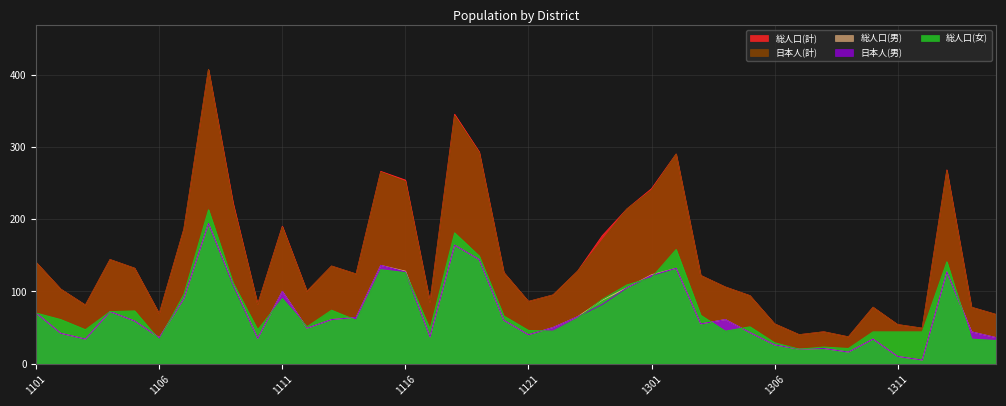

Reading left to right, transcribe all the data shown in this chart.

総人口(計): 1101=140	1102=103	1103=81	1104=144	1105=132	1106=69	1107=186	1108=407	1109=222	1110=82	1111=190	1112=100	1113=135	1114=124	1115=266	1116=254	1117=85	1118=345	1119=293	1120=126	1121=86	1201=95	1202=128	1203=177	1204=214	1301=242	1302=290	1303=122	1304=106	1305=94	1306=55	1307=40	1308=44	1309=37	1310=78	1311=54	1312=49	1401=268	1402=78	1403=68
日本人(計): 1101=140	1102=103	1103=81	1104=144	1105=132	1106=69	1107=186	1108=407	1109=220	1110=82	1111=189	1112=100	1113=135	1114=124	1115=265	1116=252	1117=85	1118=343	1119=292	1120=126	1121=86	1201=95	1202=128	1203=171	1204=214	1301=240	1302=290	1303=122	1304=106	1305=94	1306=55	1307=40	1308=44	1309=37	1310=78	1311=54	1312=49	1401=267	1402=78	1403=68
日本人(男): 1101=70	1102=42	1103=34	1104=72	1105=59	1106=36	1107=90	1108=194	1109=109	1110=35	1111=100	1112=49	1113=61	1114=64	1115=136	1116=127	1117=37	1118=164	1119=144	1120=60	1121=40	1201=50	1202=65	1203=82	1204=105	1301=122	1302=132	1303=55	1304=61	1305=43	1306=26	1307=20	1308=21	1309=16	1310=34	1311=10	1312=5	1401=127	1402=44	1403=36
総人口(男): 1101=70	1102=42	1103=34	1104=72	1105=59	1106=36	1107=90	1108=194	1109=110	1110=35	1111=100	1112=49	1113=61	1114=64	1115=136	1116=128	1117=37	1118=164	1119=144	1120=60	1121=40	1201=50	1202=65	1203=88	1204=105	1301=123	1302=132	1303=55	1304=61	1305=43	1306=26	1307=20	1308=21	1309=16	1310=34	1311=10	1312=5	1401=127	1402=44	1403=36
総人口(女): 1101=70	1102=61	1103=47	1104=72	1105=73	1106=33	1107=96	1108=213	1109=112	1110=47	1111=90	1112=51	1113=74	1114=60	1115=130	1116=126	1117=48	1118=181	1119=149	1120=66	1121=46	1201=45	1202=63	1203=89	1204=109	1301=119	1302=158	1303=67	1304=45	1305=51	1306=29	1307=20	1308=23	1309=21	1310=44	1311=44	1312=44	1401=141	1402=34	1403=32